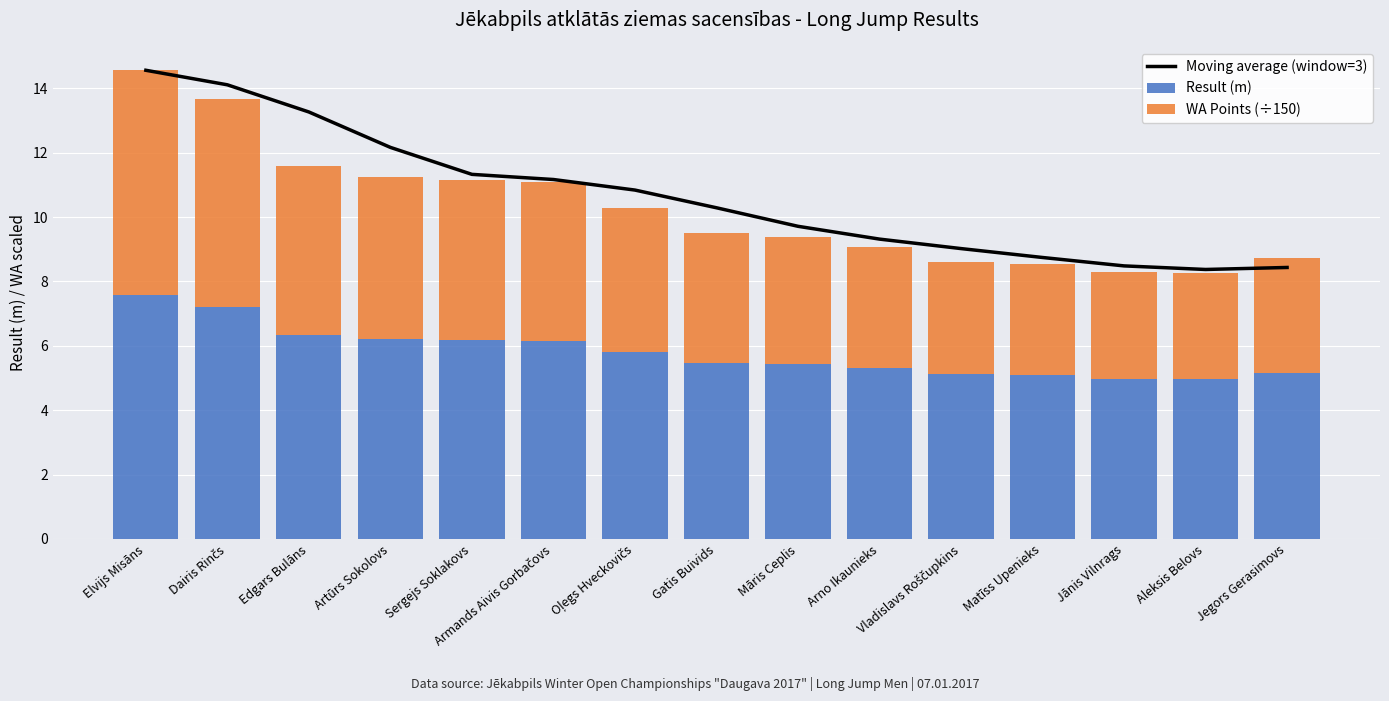

What position from the left is Elvijs Misāns?

1